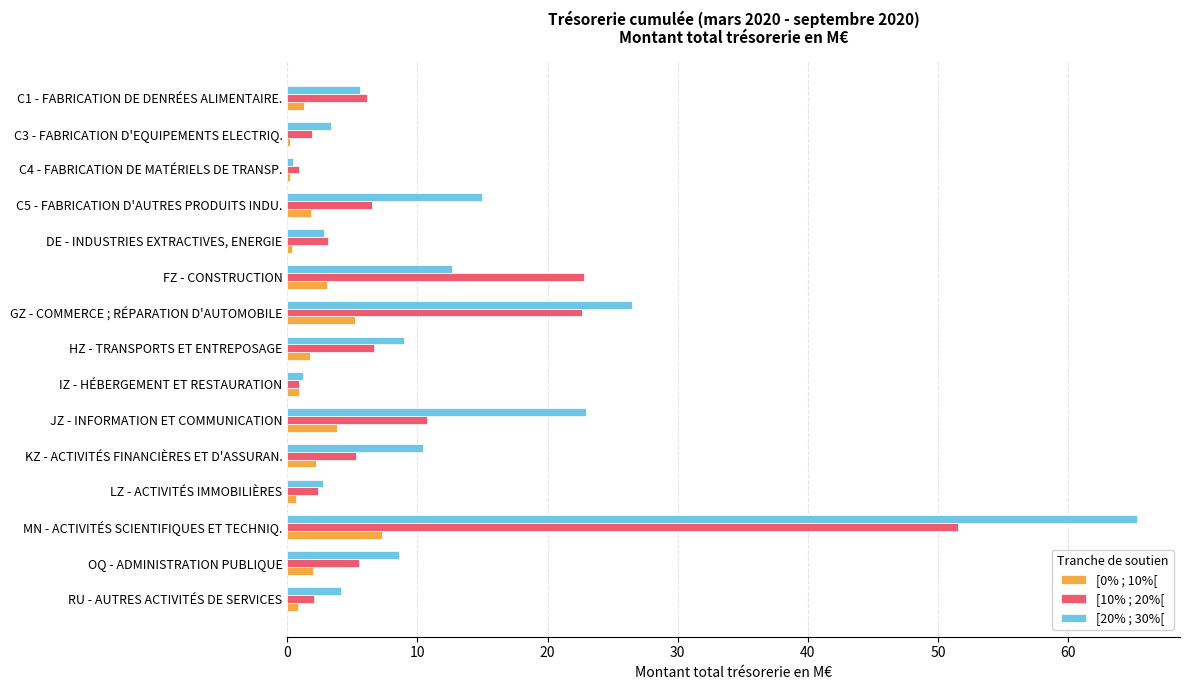

Which category has the highest value in the [0% ; 10%[ series?

MN - ACTIVITÉS SCIENTIFIQUES ET TECHNIQ.